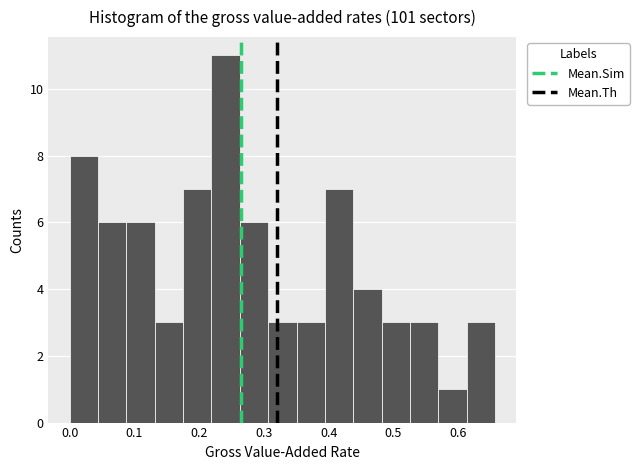

Which range on the x-axis has the tallest bar?

0.22 to 0.26